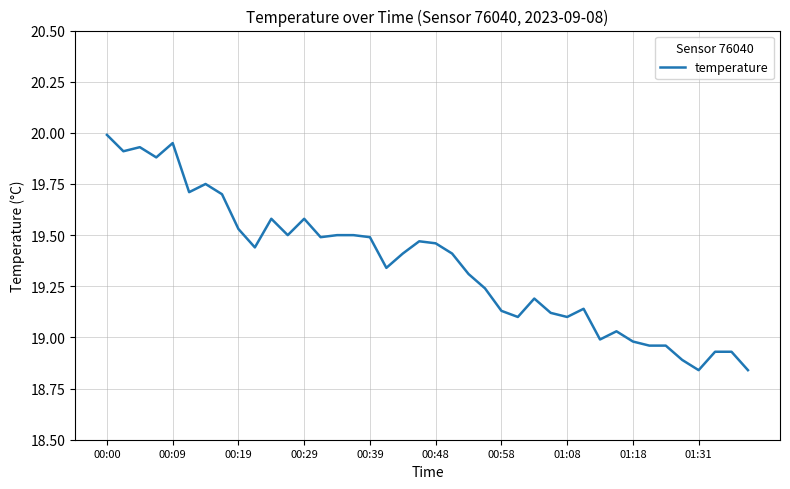

How many lines are shown in the chart?

1